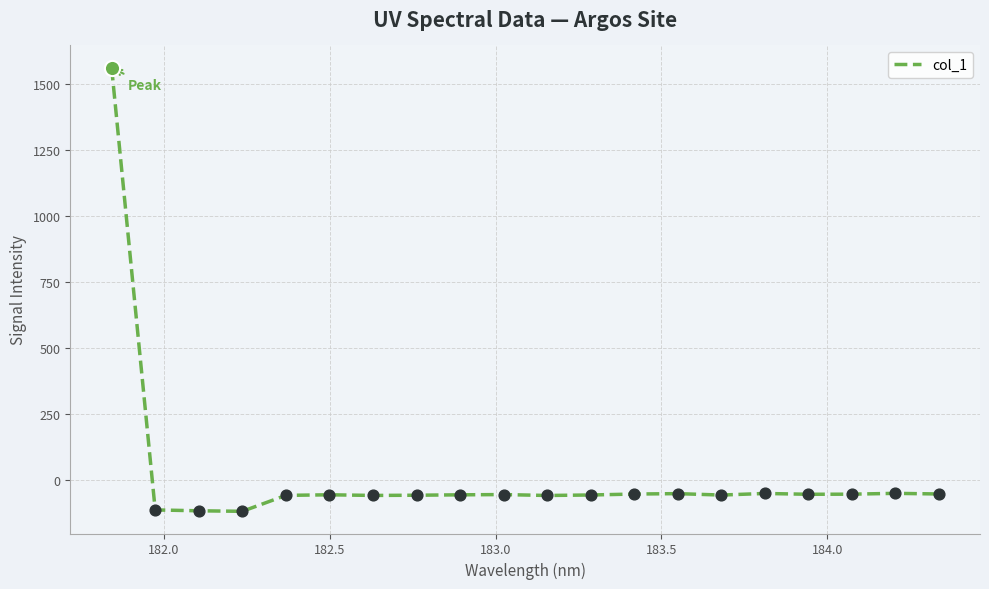

What is the difference between the maximum and minimum values?

1679.3